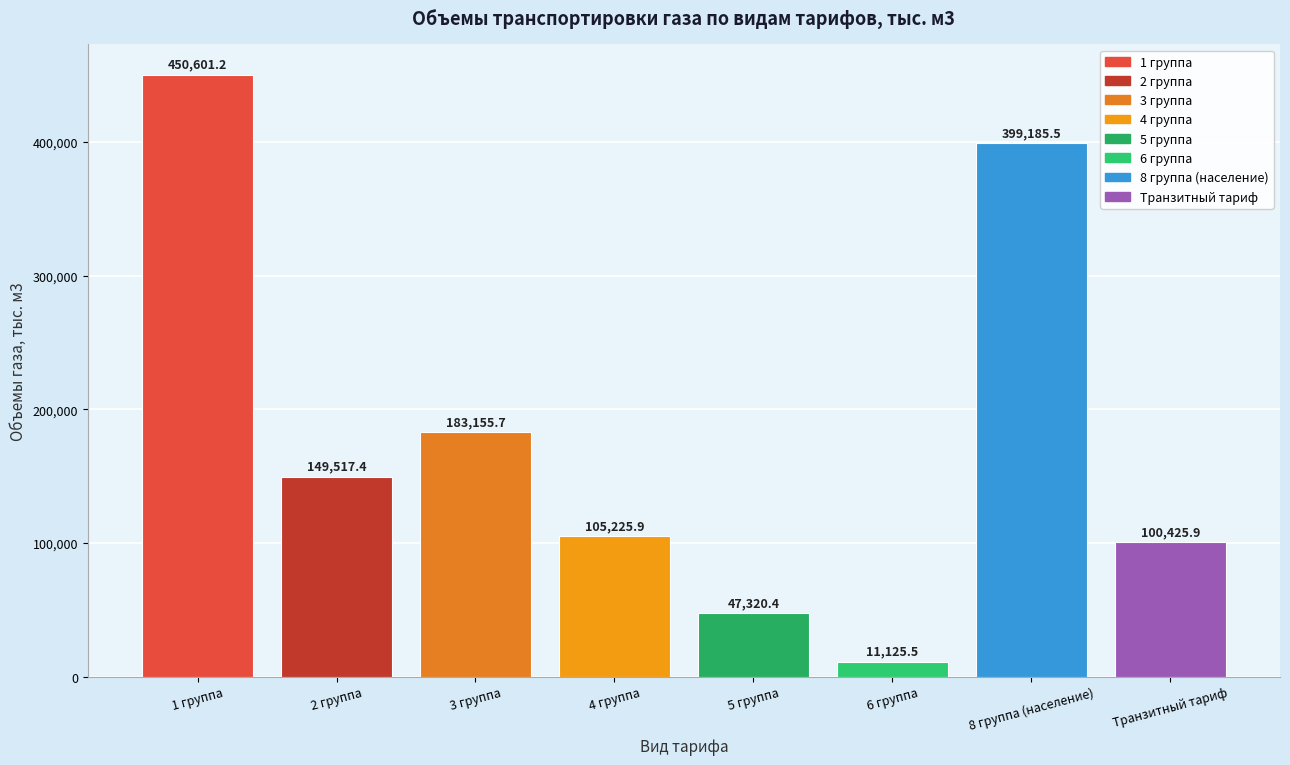

Reading left to right, what are all the values shown in this chart?

450601.2	149517.4	183155.7	105225.9	47320.4	11125.5	399185.5	100425.9